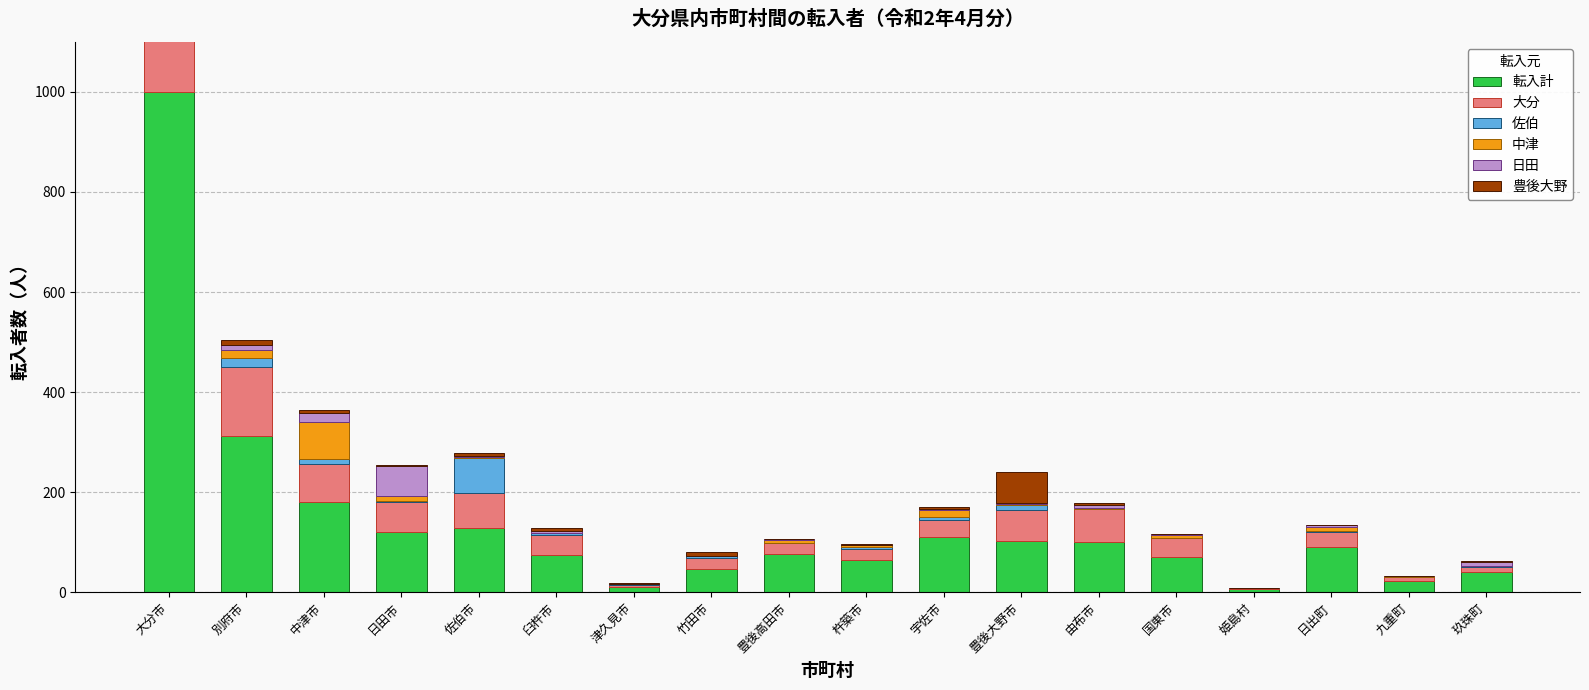

The value of 日田 at 杵築市 is 0. True or false?

False